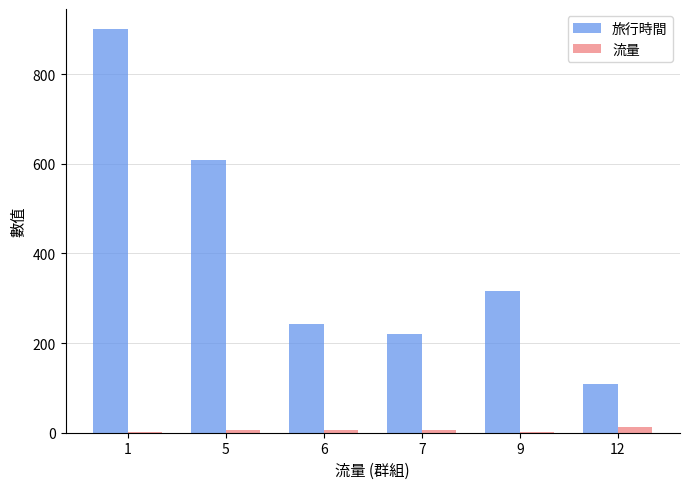

True or false: 流量 has a value of 1 at 1.

True